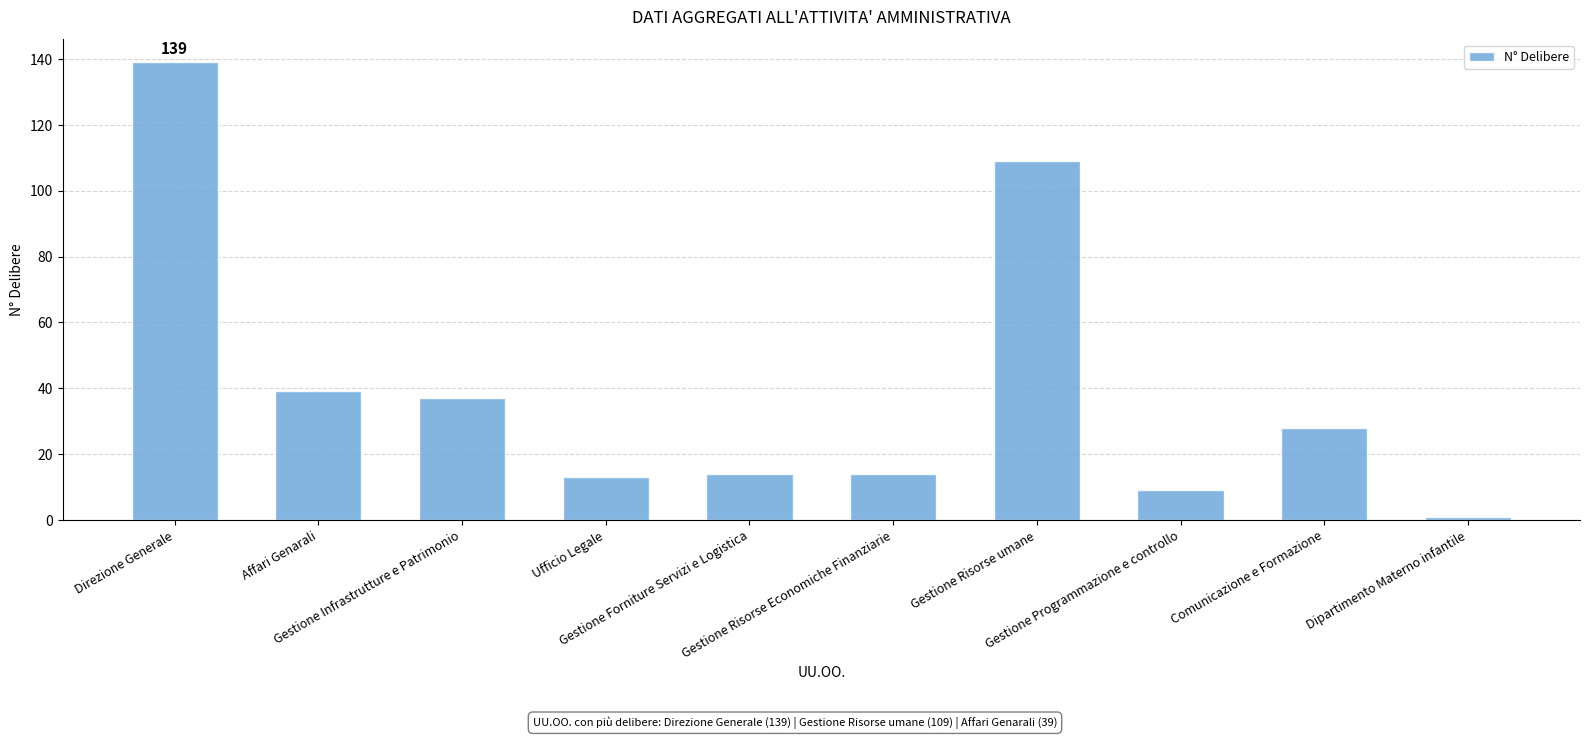

What is the maximum value shown in the chart?

139